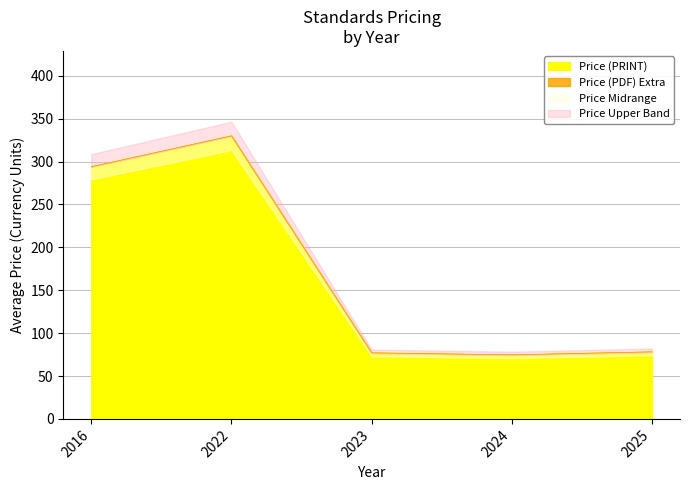

True or false: Price (PDF) and Price (PRINT) cross at least once.

False